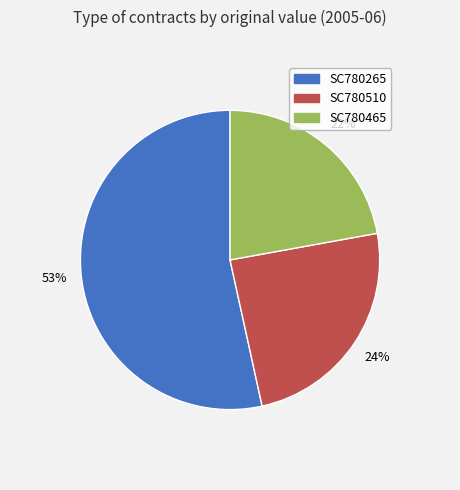

How many slices are in this pie chart?

3